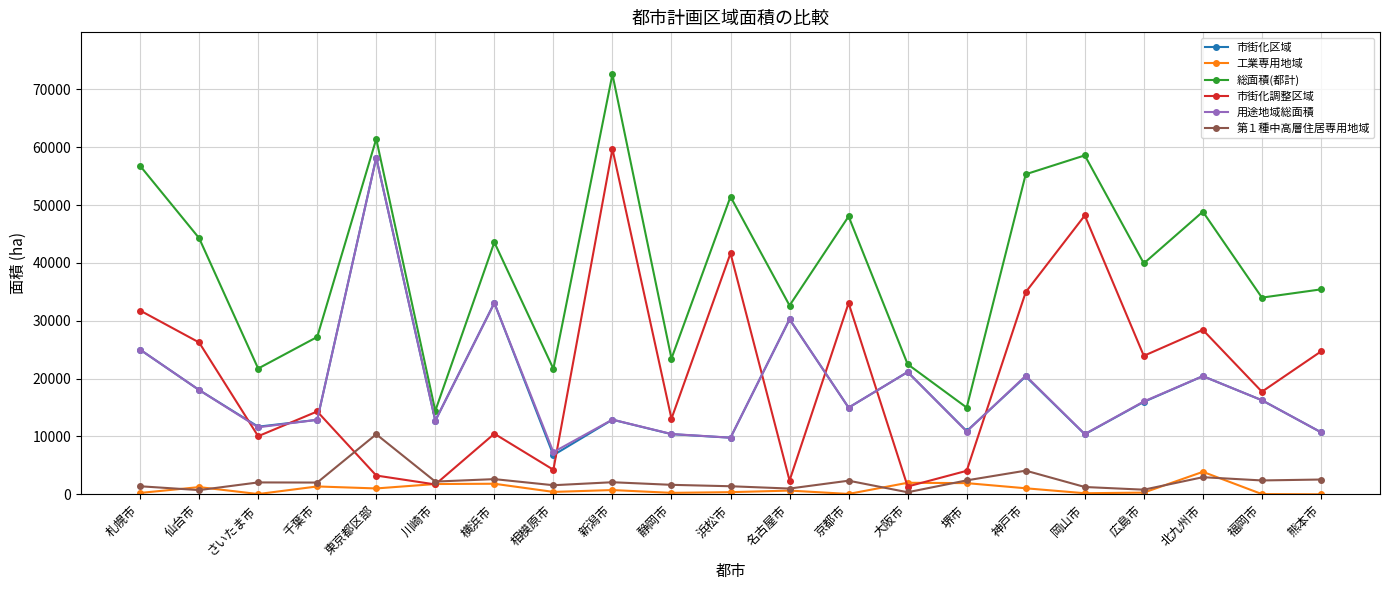

In 用途地域総面積, how many points are higher than both neighbors (excluding endpoints)?

7